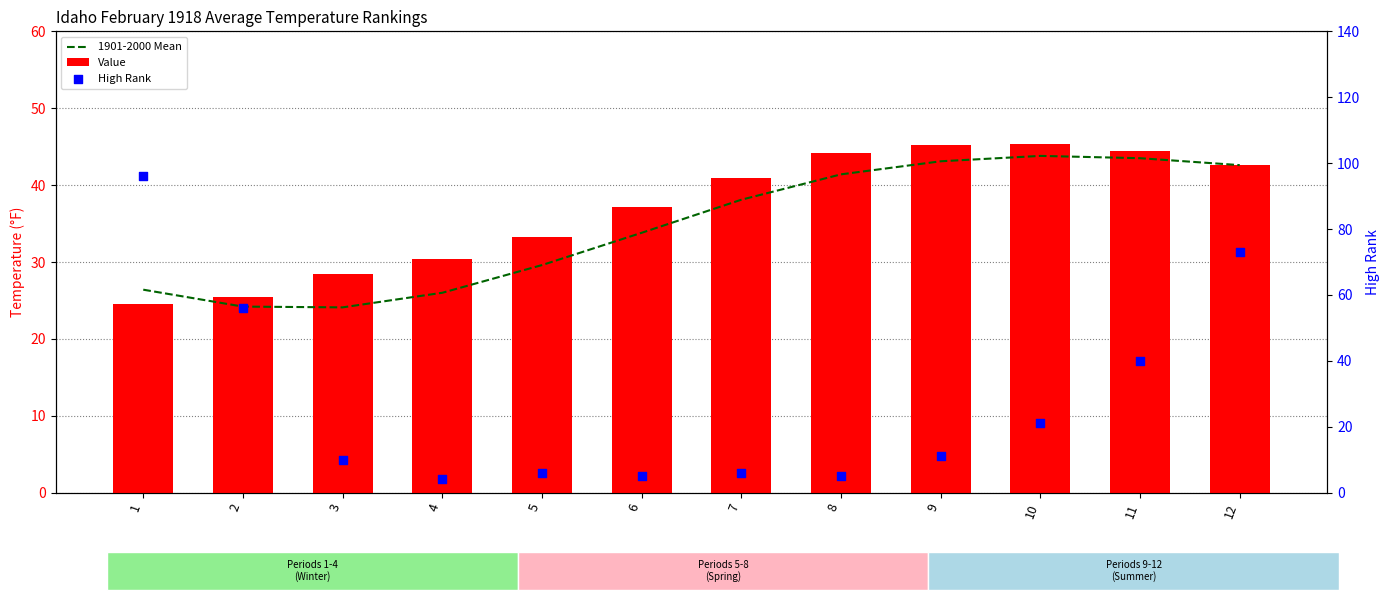

Which series reaches the maximum Y coordinate?

High Rank